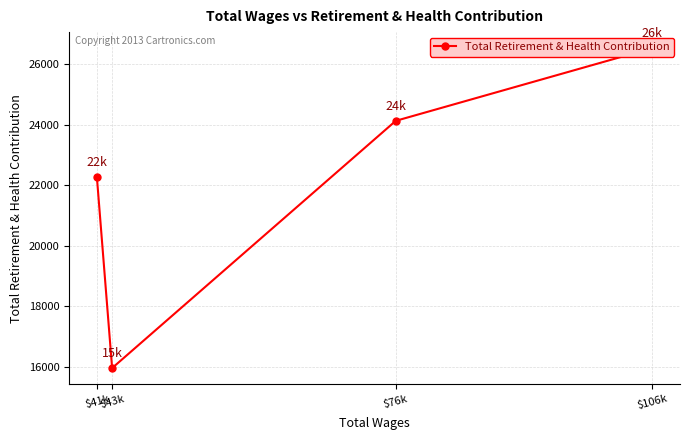

Does the chart have visible grid lines?

Yes